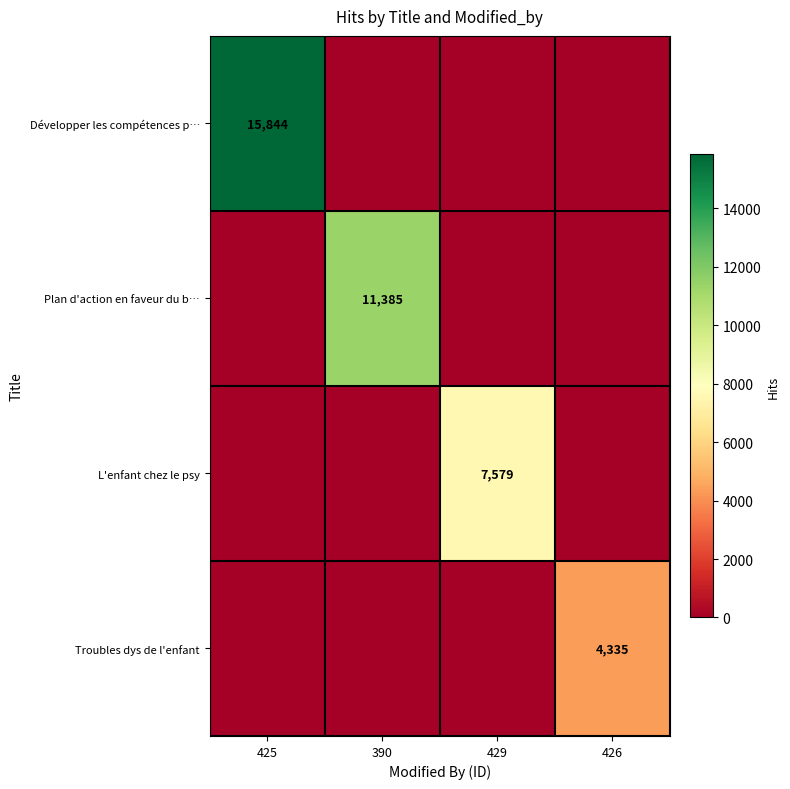

Rank the series at 429 from highest to lowest value.

L'enfant chez le psy, Développer les compétences p…, Plan d'action en faveur du b…, Troubles dys de l'enfant